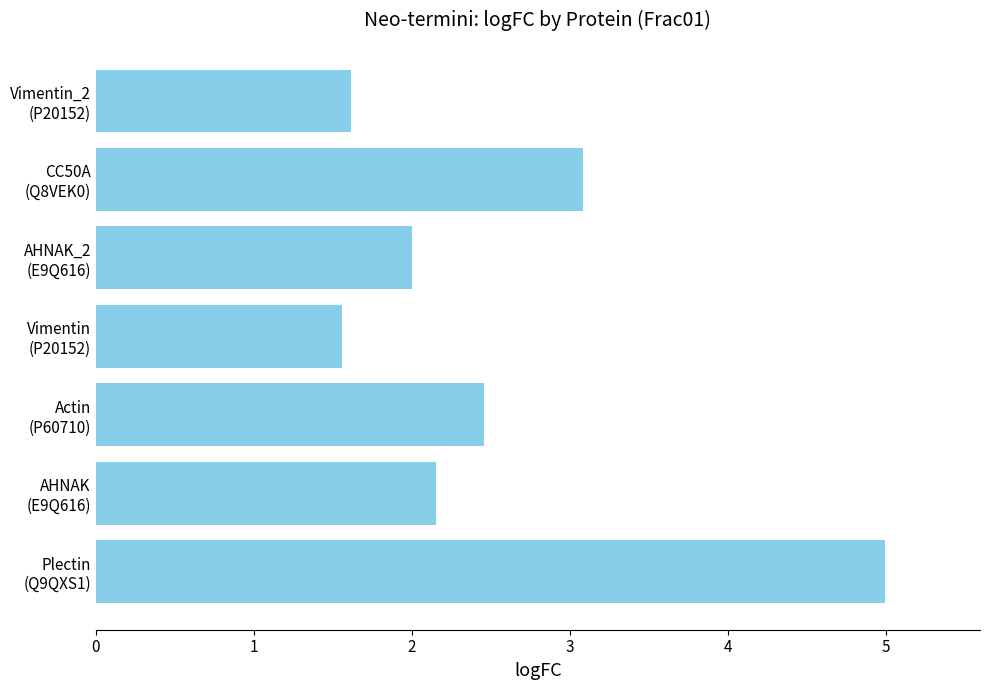

What is the average value?

2.6